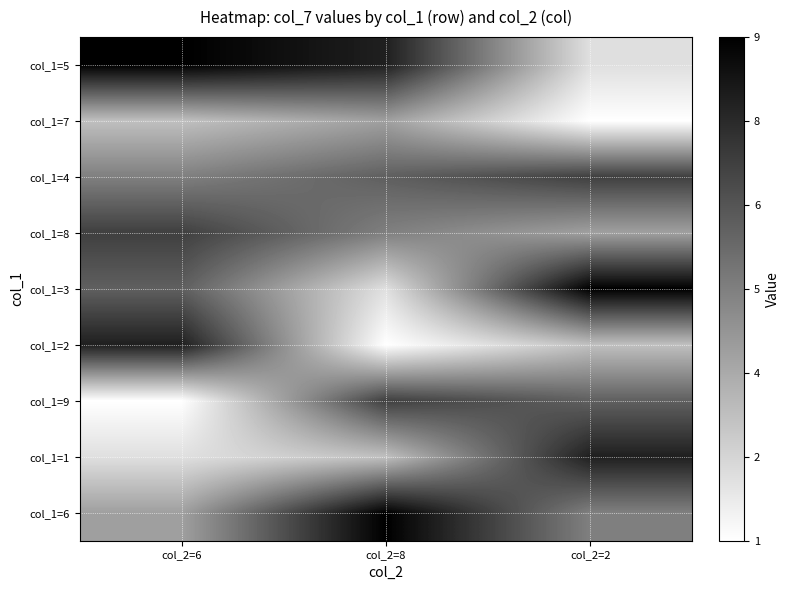

Which label corresponds to the smallest value in the chart?

col_2=2